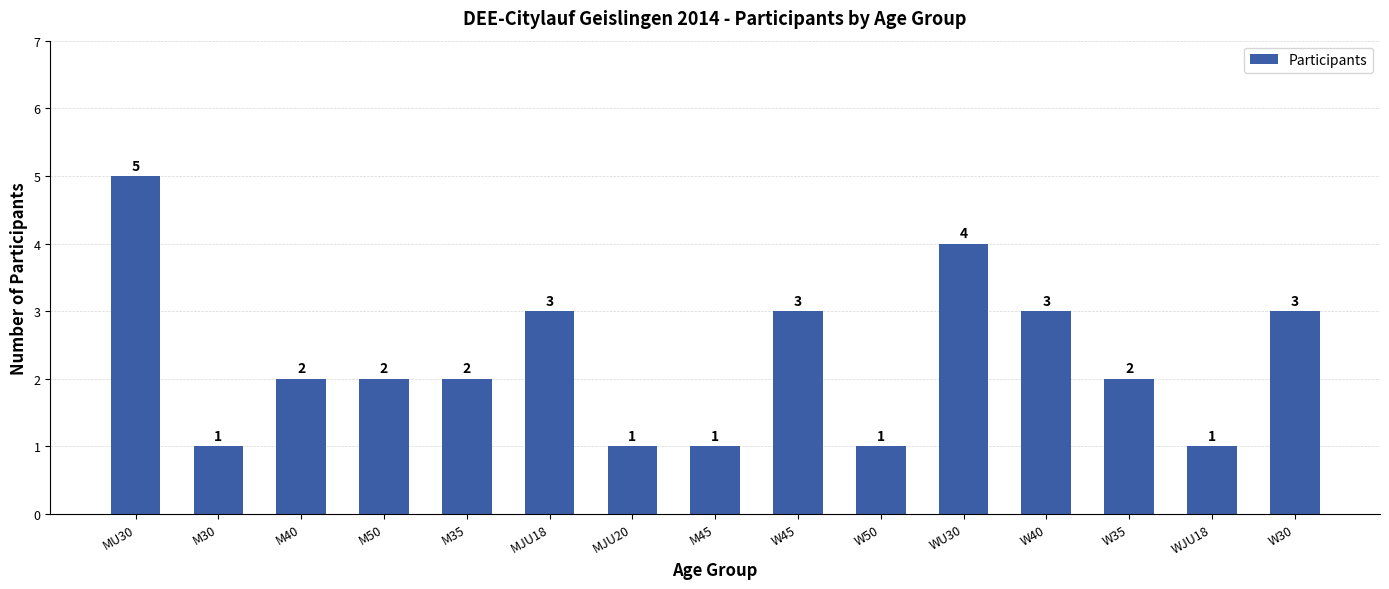

How many series are shown in this chart?

1